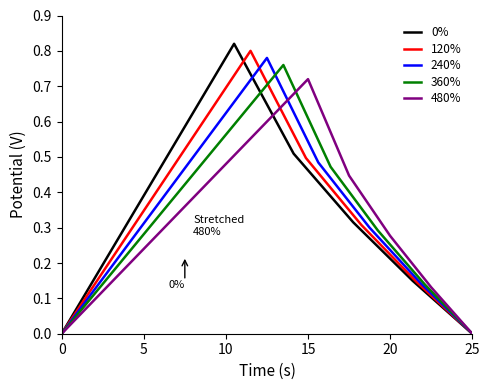

The value of 0% at 0 is 0.4. True or false?

False